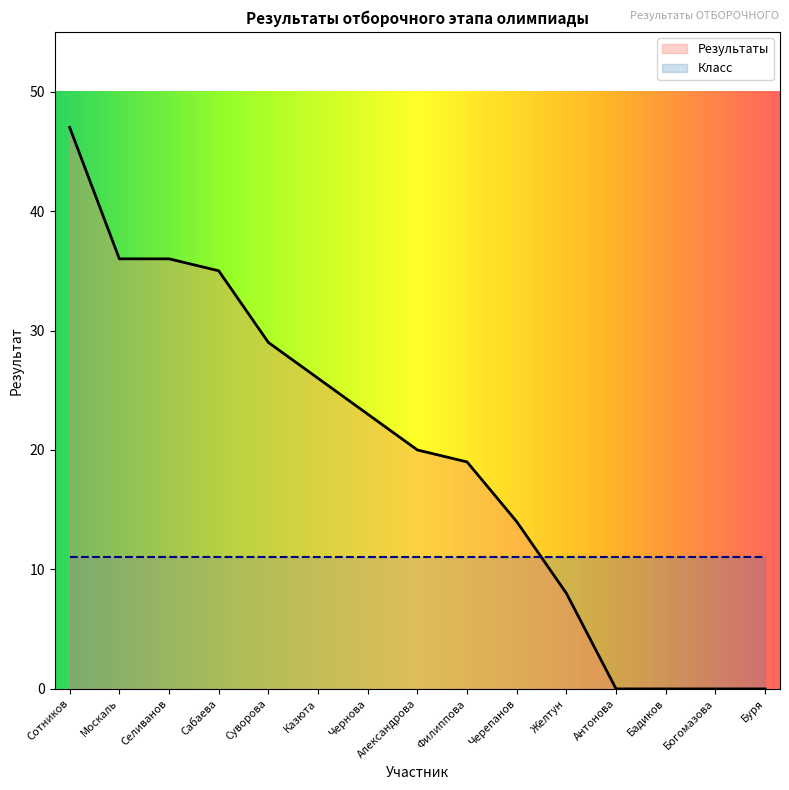

What is the ratio of the value at Селиванов to the value at Москаль?

1.0